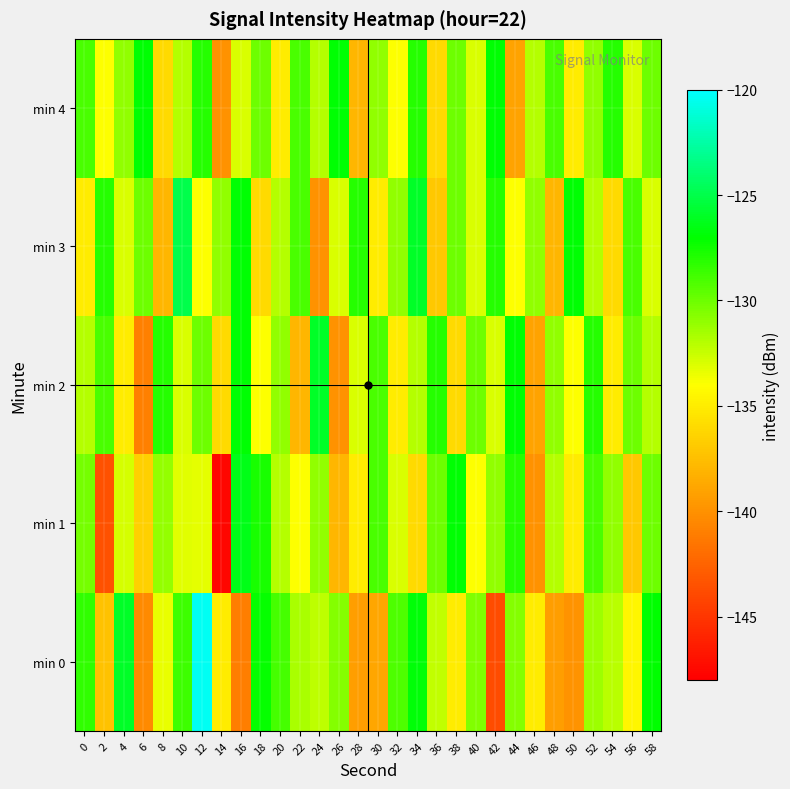

Reading left to right, list all the values displayed in this chart.

min 0: 0=-128.4	2=-137.4	4=-126.0	6=-140.4	8=-133.4	10=-128.7	12=-120.4	14=-135.0	16=-141.1	18=-127.2	20=-128.9	22=-131.6	24=-132.2	26=-130.7	28=-139.3	30=-138.8	32=-129.2	34=-126.8	36=-132.3	38=-135.0	40=-130.6	42=-143.8	44=-130.7	46=-135.1	48=-139.4	50=-139.8	52=-131.3	54=-132.1	56=-134.5	58=-127.1
min 1: 0=-130.2	2=-143.5	4=-132.8	6=-136.6	8=-131.2	10=-133.2	12=-133.3	14=-147.6	16=-126.4	18=-127.7	20=-132.0	22=-134.0	24=-131.0	26=-138.0	28=-135.0	30=-129.0	32=-133.0	34=-136.0	36=-130.0	38=-127.0	40=-134.0	42=-131.0	44=-128.0	46=-140.0	48=-132.0	50=-135.0	52=-129.0	54=-131.0	56=-137.0	58=-130.0
min 2: 0=-132.0	2=-129.0	4=-135.0	6=-141.0	8=-128.0	10=-133.0	12=-130.0	14=-136.0	16=-127.0	18=-134.0	20=-131.0	22=-138.0	24=-126.0	26=-140.0	28=-133.0	30=-129.0	32=-135.0	34=-132.0	36=-128.0	38=-136.0	40=-130.0	42=-133.0	44=-127.0	46=-139.0	48=-131.0	50=-134.0	52=-128.0	54=-135.0	56=-130.0	58=-132.0
min 3: 0=-135.0	2=-128.0	4=-133.0	6=-130.0	8=-138.0	10=-125.0	12=-134.0	14=-131.0	16=-127.0	18=-136.0	20=-132.0	22=-129.0	24=-140.0	26=-133.0	28=-128.0	30=-135.0	32=-131.0	34=-126.0	36=-137.0	38=-130.0	40=-133.0	42=-128.0	44=-134.0	46=-131.0	48=-138.0	50=-127.0	52=-132.0	54=-136.0	56=-129.0	58=-133.0
min 4: 0=-129.0	2=-134.0	4=-131.0	6=-127.0	8=-136.0	10=-132.0	12=-128.0	14=-140.0	16=-133.0	18=-130.0	20=-135.0	22=-129.0	24=-132.0	26=-127.0	28=-138.0	30=-131.0	32=-134.0	34=-128.0	36=-136.0	38=-130.0	40=-133.0	42=-127.0	44=-139.0	46=-132.0	48=-129.0	50=-135.0	52=-131.0	54=-128.0	56=-133.0	58=-130.0